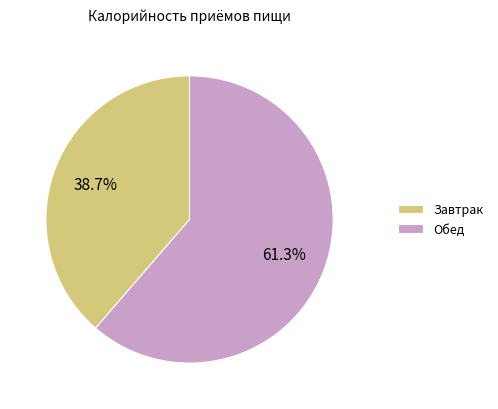

How many segments does this pie chart have?

2